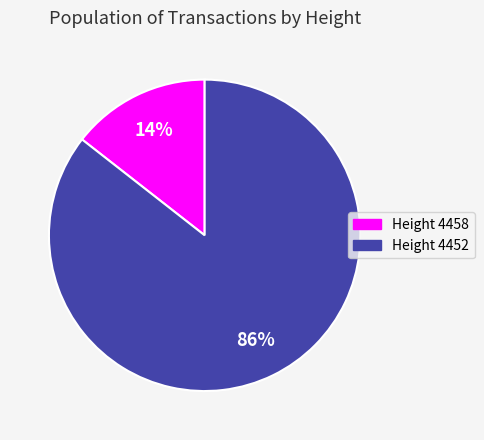

Which has a higher value, Height 4458 or Height 4452?

Height 4452